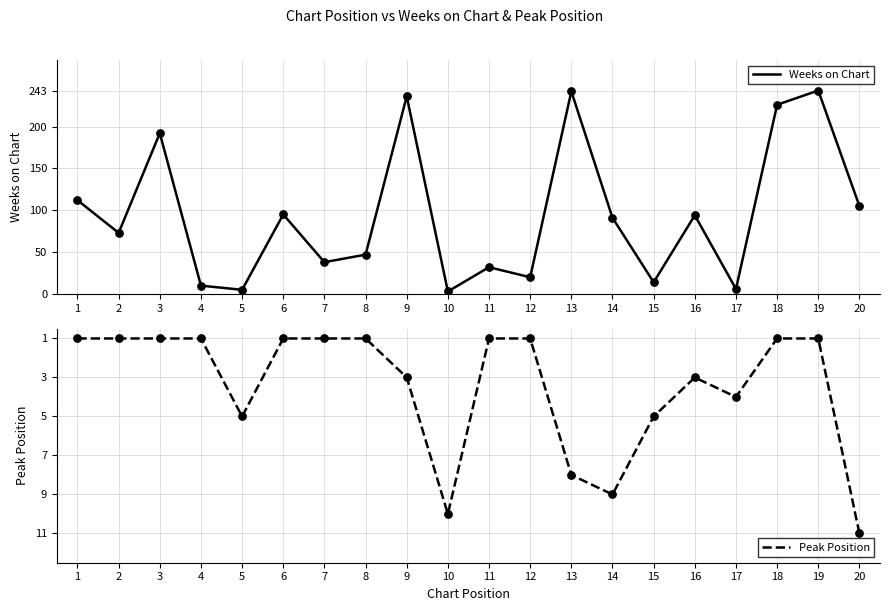

Which series contains the lowest Y value?

Peak Position